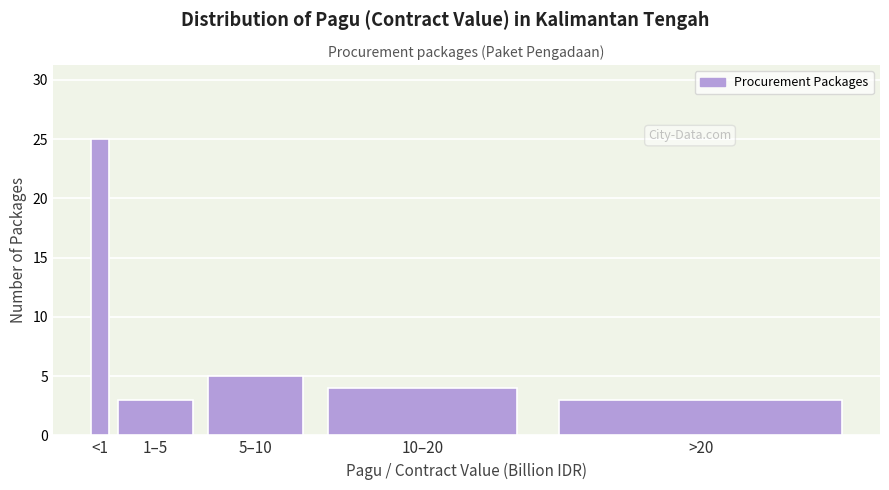

Reading left to right, what are all the values shown in this chart?

<1=25	1–5=3	5–10=5	10–20=4	>20=3